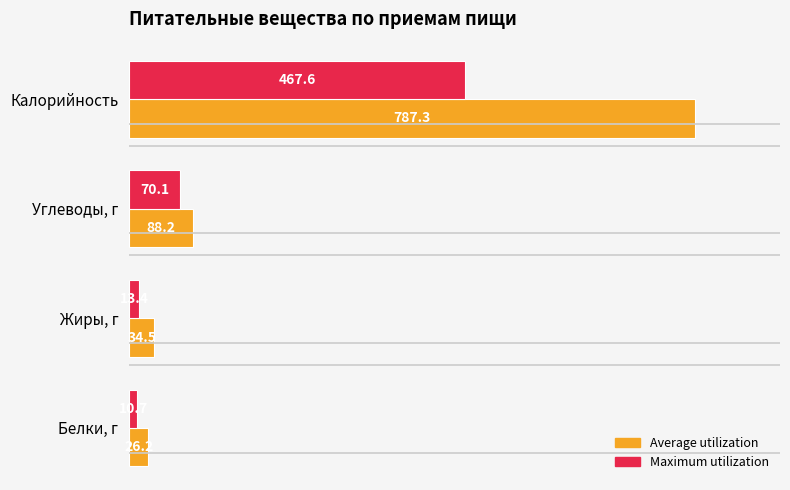

What is the approximate value of Maximum utilization at Жиры, г?

13.4